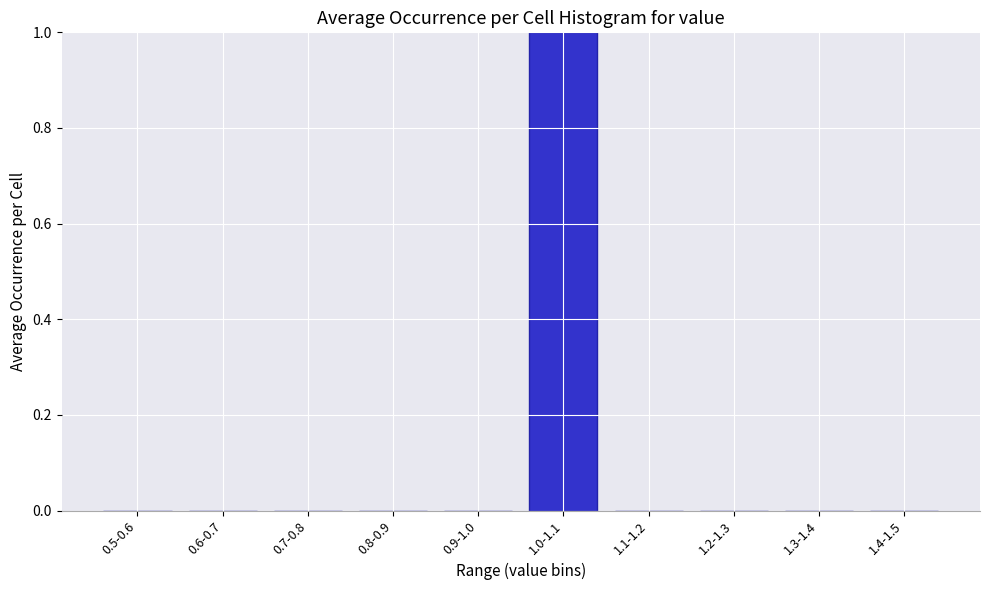

Reading left to right, transcribe all the data shown in this chart.

0.5-0.6=0	0.6-0.7=0	0.7-0.8=0	0.8-0.9=0	0.9-1.0=0	1.0-1.1=1	1.1-1.2=0	1.2-1.3=0	1.3-1.4=0	1.4-1.5=0